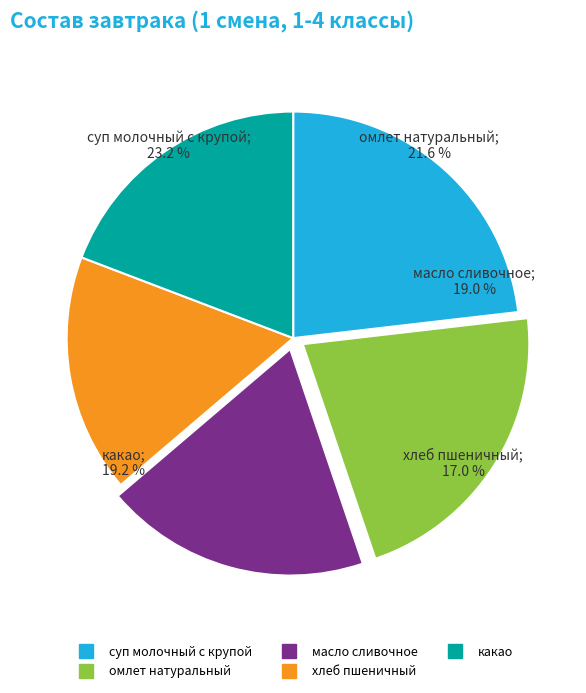

Count the number of slices in the pie.

5